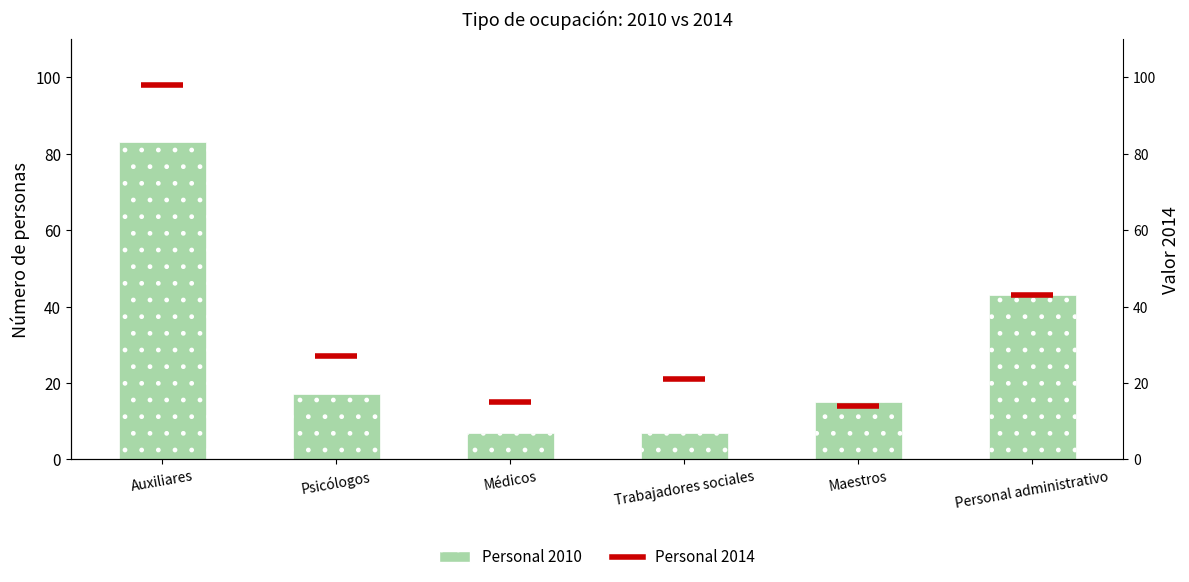

Which category has the highest value across all series?

Auxiliares